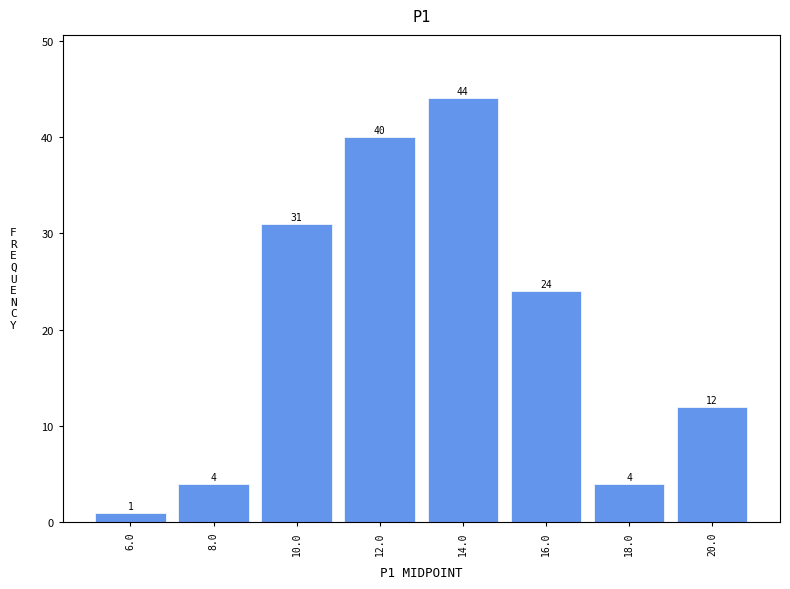

How tall is the bar that spans 5 to 7 on the x-axis?

1